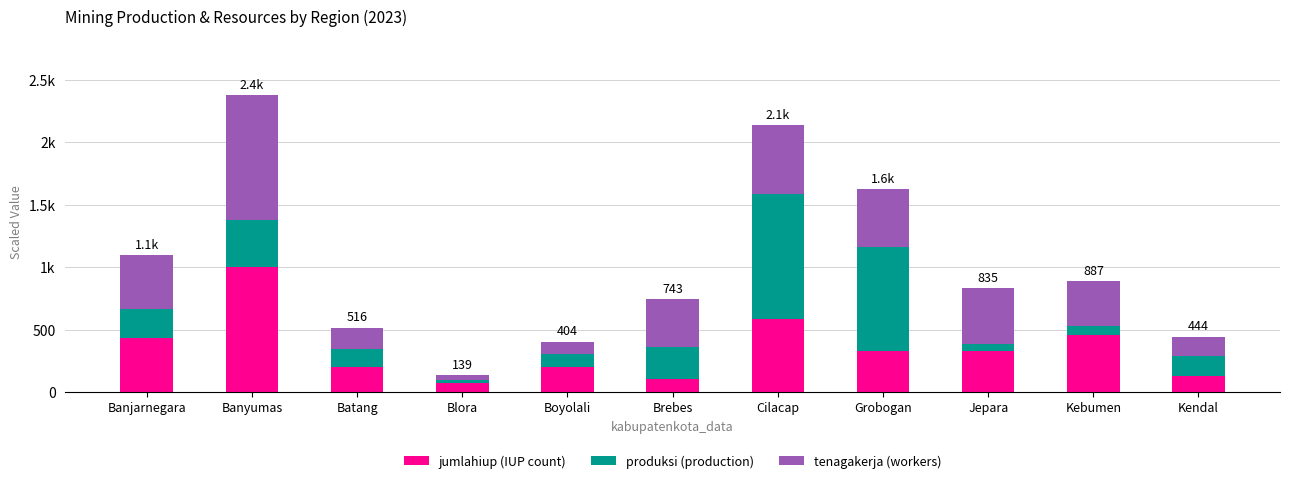

Are the bars grouped side by side (vs. stacked)?

No